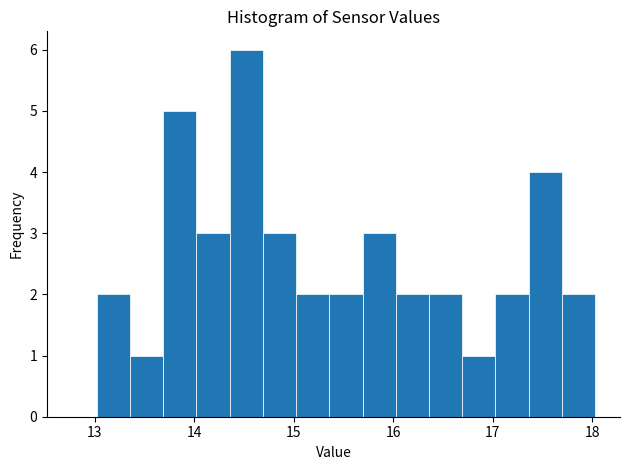

Around what value on the x-axis is the tallest bar? Give the approximate position of its centre, as read against the axis.

14.5